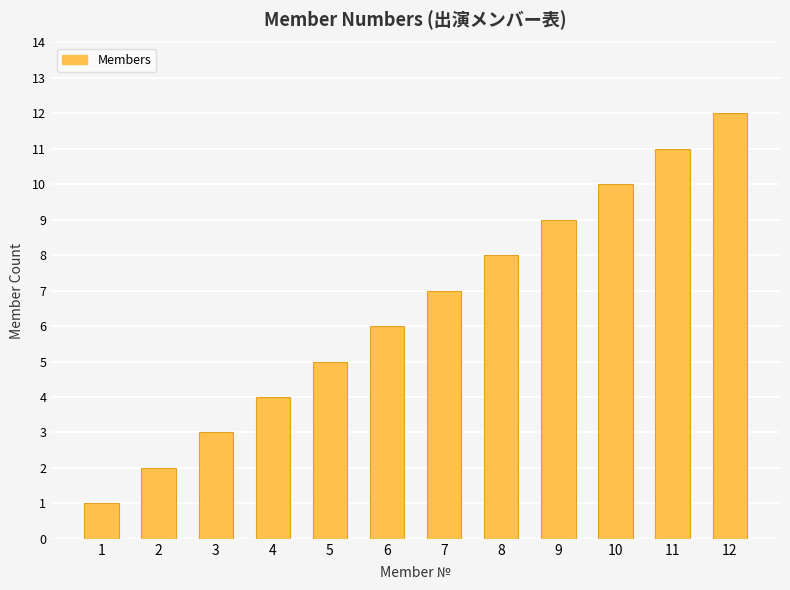

What is the maximum value shown in the chart?

12